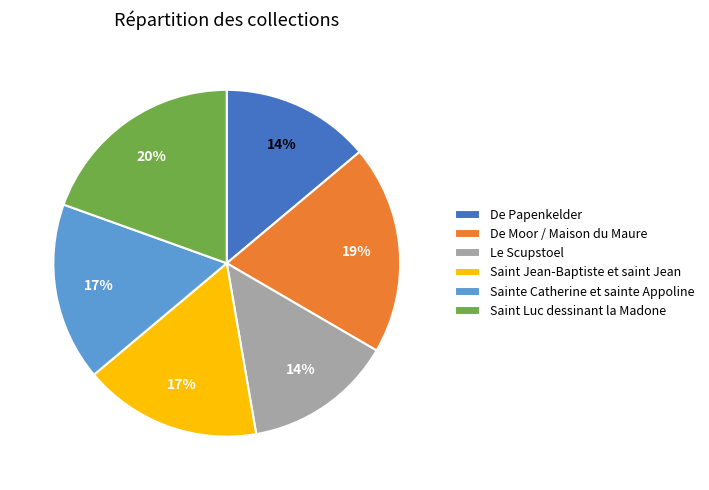

Is the sum of Sainte Catherine et sainte Appoline and De Papenkelder greater than half?

No